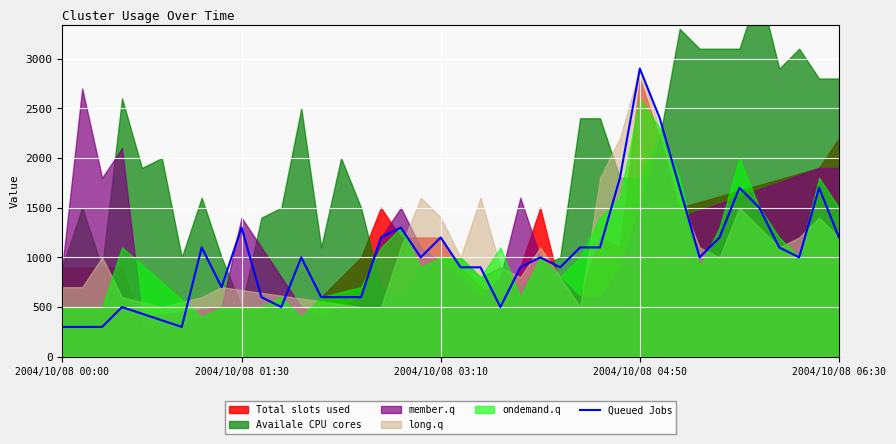

What is the lowest value of the Queued Jobs series?

300.0